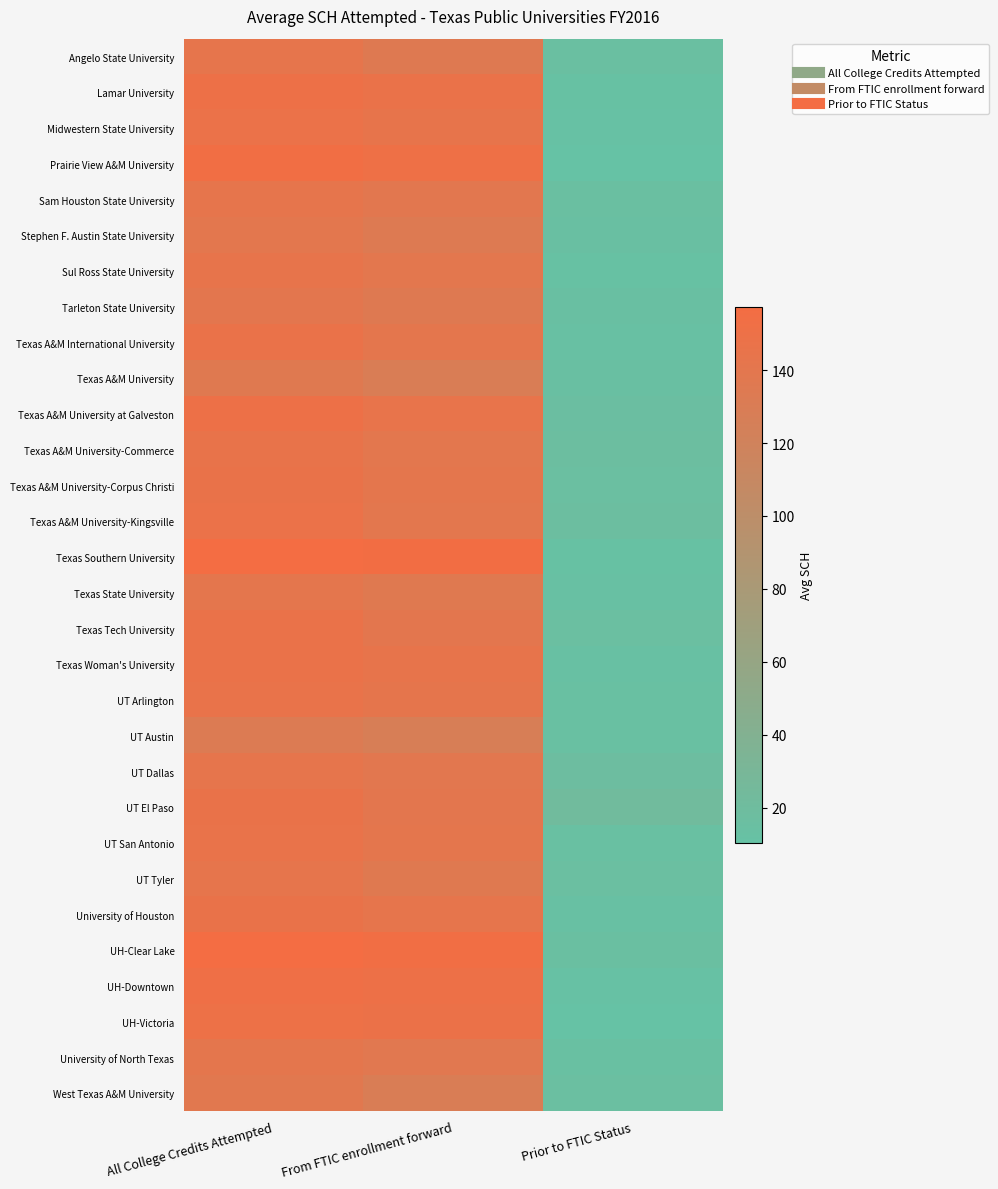

Reading left to right, extract all data points from this chart.

Angelo State University: All College Credits Attempted=142.5	From FTIC enrollment forward=134.8	Prior to FTIC Status=15.3
Lamar University: All College Credits Attempted=150.7	From FTIC enrollment forward=147.5	Prior to FTIC Status=12.1
Midwestern State University: All College Credits Attempted=148.0	From FTIC enrollment forward=144.2	Prior to FTIC Status=12.0
Prairie View A&M University: All College Credits Attempted=154.0	From FTIC enrollment forward=151.9	Prior to FTIC Status=10.8
Sam Houston State University: All College Credits Attempted=143.4	From FTIC enrollment forward=138.5	Prior to FTIC Status=15.1
Stephen F. Austin State University: All College Credits Attempted=139.8	From FTIC enrollment forward=133.8	Prior to FTIC Status=14.7
Sul Ross State University: All College Credits Attempted=144.0	From FTIC enrollment forward=140.0	Prior to FTIC Status=12.0
Tarleton State University: All College Credits Attempted=140.7	From FTIC enrollment forward=134.7	Prior to FTIC Status=14.4
Texas A&M International University: All College Credits Attempted=147.2	From FTIC enrollment forward=141.4	Prior to FTIC Status=13.4
Texas A&M University: All College Credits Attempted=136.6	From FTIC enrollment forward=129.6	Prior to FTIC Status=14.8
Texas A&M University at Galveston: All College Credits Attempted=150.9	From FTIC enrollment forward=145.1	Prior to FTIC Status=16.6
Texas A&M University-Commerce: All College Credits Attempted=145.5	From FTIC enrollment forward=140.0	Prior to FTIC Status=16.7
Texas A&M University-Corpus Christi: All College Credits Attempted=147.0	From FTIC enrollment forward=141.1	Prior to FTIC Status=15.6
Texas A&M University-Kingsville: All College Credits Attempted=148.0	From FTIC enrollment forward=140.0	Prior to FTIC Status=16.9
Texas Southern University: All College Credits Attempted=157.1	From FTIC enrollment forward=155.8	Prior to FTIC Status=12.2
Texas State University: All College Credits Attempted=141.1	From FTIC enrollment forward=136.3	Prior to FTIC Status=13.1
Texas Tech University: All College Credits Attempted=147.5	From FTIC enrollment forward=140.7	Prior to FTIC Status=15.7
Texas Woman's University: All College Credits Attempted=147.5	From FTIC enrollment forward=144.4	Prior to FTIC Status=13.1
UT Arlington: All College Credits Attempted=145.9	From FTIC enrollment forward=142.2	Prior to FTIC Status=14.1
UT Austin: All College Credits Attempted=132.7	From FTIC enrollment forward=127.5	Prior to FTIC Status=13.8
UT Dallas: All College Credits Attempted=143.2	From FTIC enrollment forward=138.5	Prior to FTIC Status=17.8
UT El Paso: All College Credits Attempted=146.6	From FTIC enrollment forward=140.3	Prior to FTIC Status=22.3
UT San Antonio: All College Credits Attempted=146.3	From FTIC enrollment forward=141.3	Prior to FTIC Status=13.7
UT Tyler: All College Credits Attempted=143.5	From FTIC enrollment forward=136.6	Prior to FTIC Status=15.7
University of Houston: All College Credits Attempted=146.8	From FTIC enrollment forward=143.2	Prior to FTIC Status=13.7
UH-Clear Lake: All College Credits Attempted=157.4	From FTIC enrollment forward=154.4	Prior to FTIC Status=15.2
UH-Downtown: All College Credits Attempted=152.2	From FTIC enrollment forward=150.7	Prior to FTIC Status=11.8
UH-Victoria: All College Credits Attempted=150.1	From FTIC enrollment forward=148.3	Prior to FTIC Status=10.3
University of North Texas: All College Credits Attempted=141.7	From FTIC enrollment forward=137.6	Prior to FTIC Status=13.9
West Texas A&M University: All College Credits Attempted=138.0	From FTIC enrollment forward=129.5	Prior to FTIC Status=16.0